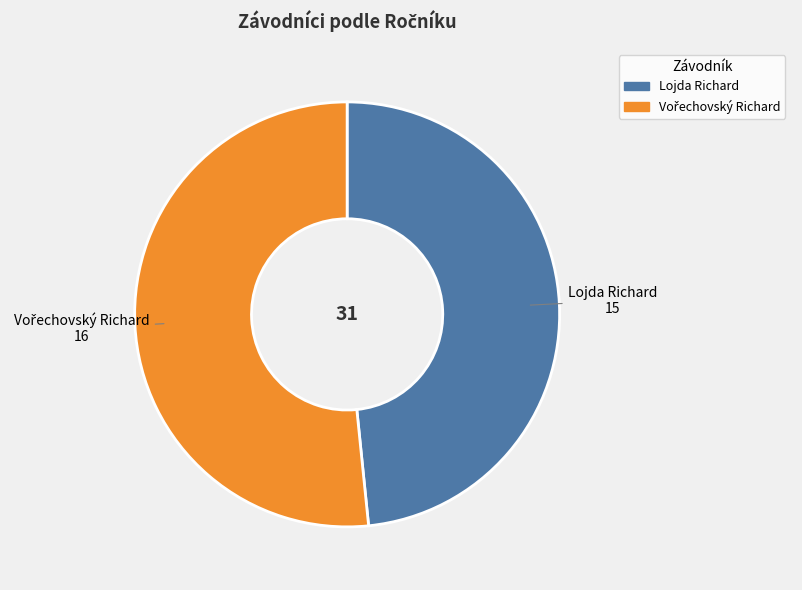

What is the smallest slice in the pie chart?

Lojda Richard